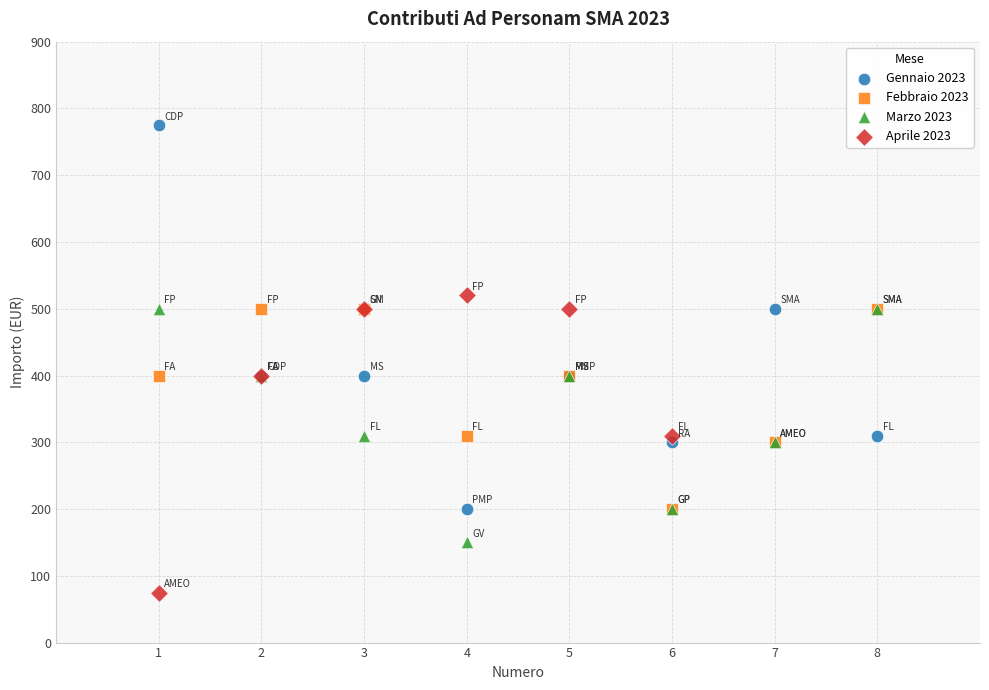

Which series has the largest Y range (max minus min)?

Gennaio 2023